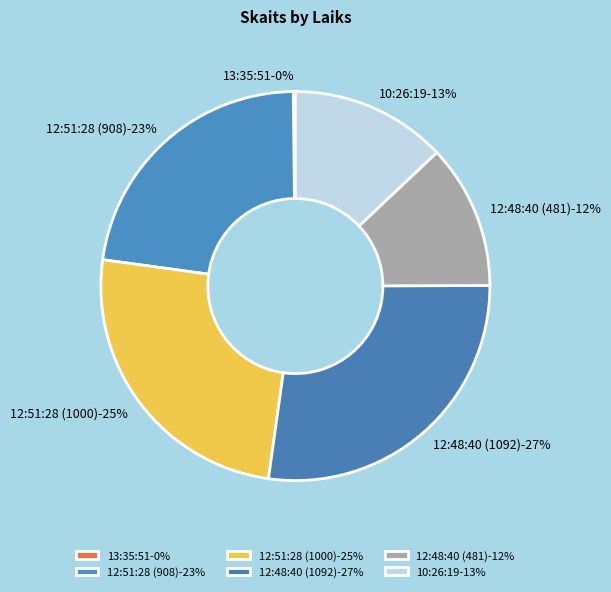

What percentage is the 10:26:19 slice, to the nearest percent?

13%